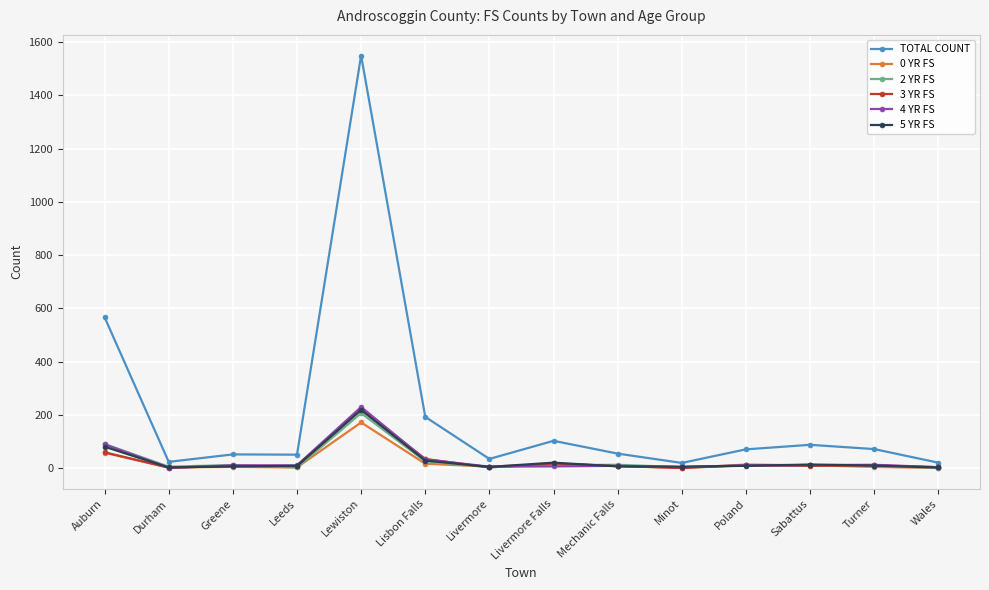

True or false: TOTAL COUNT has a value of 42 at Livermore Falls.

False